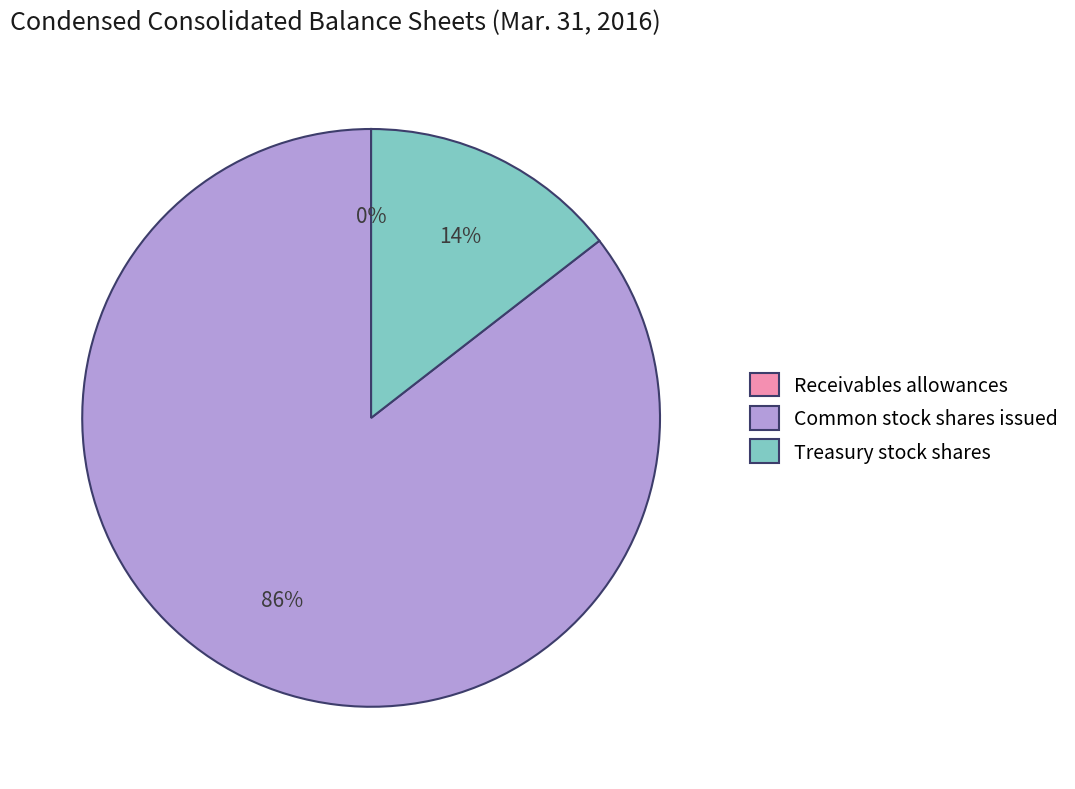

Which has a higher value, Common stock shares issued or Treasury stock shares?

Common stock shares issued